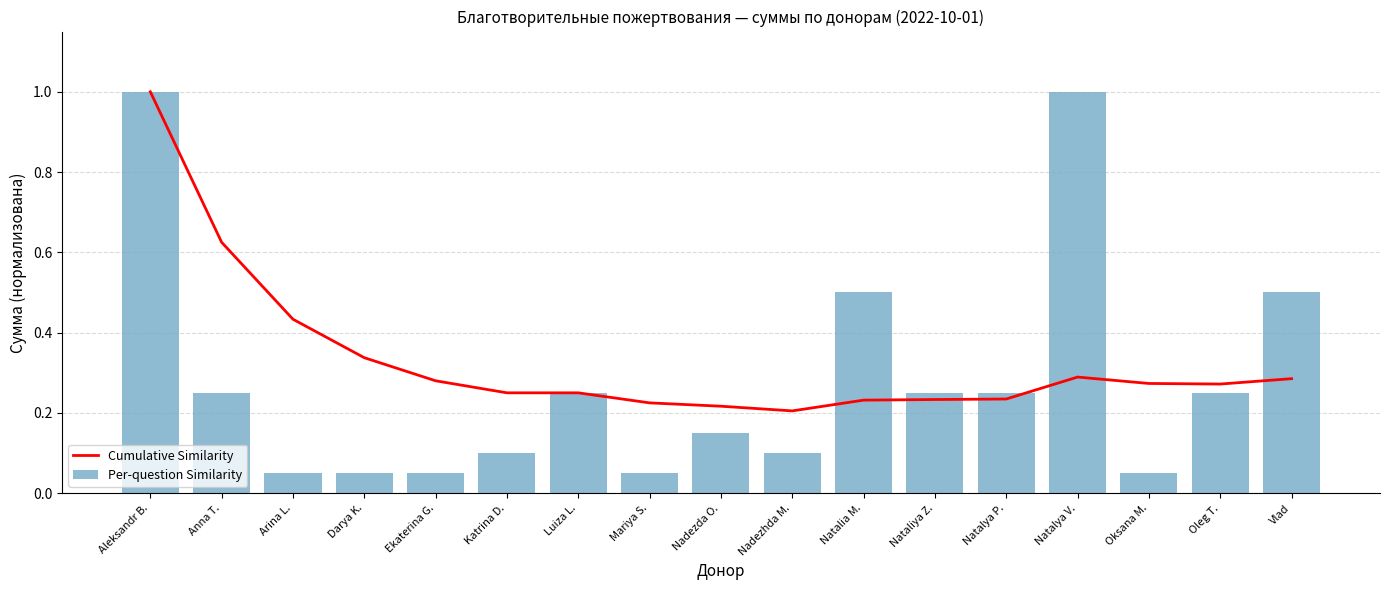

What is the spread (max minus min) of values at Darya K.?

0.3